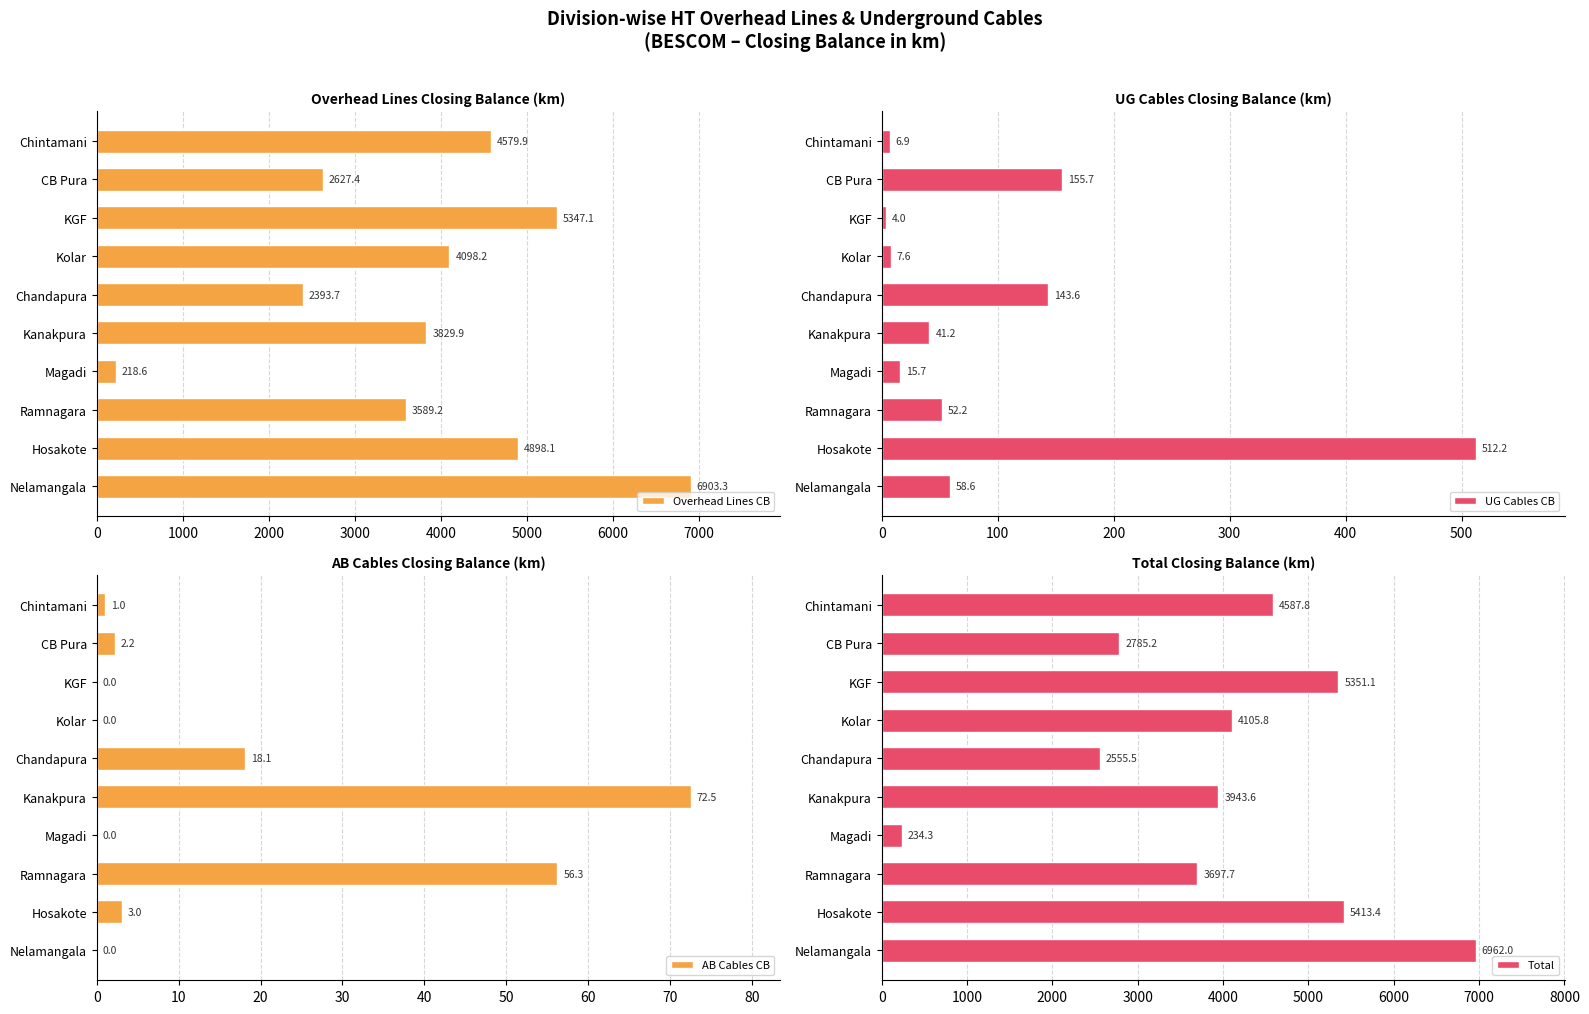

Is it true that Overhead Lines CB equals 704.0 at Chandapura?

False